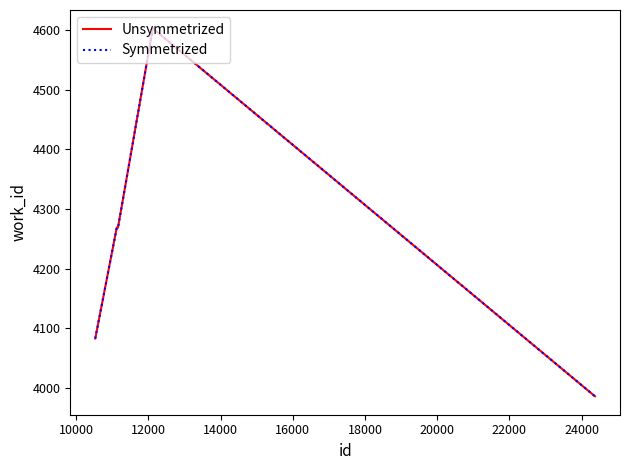

How many lines are shown in the chart?

2